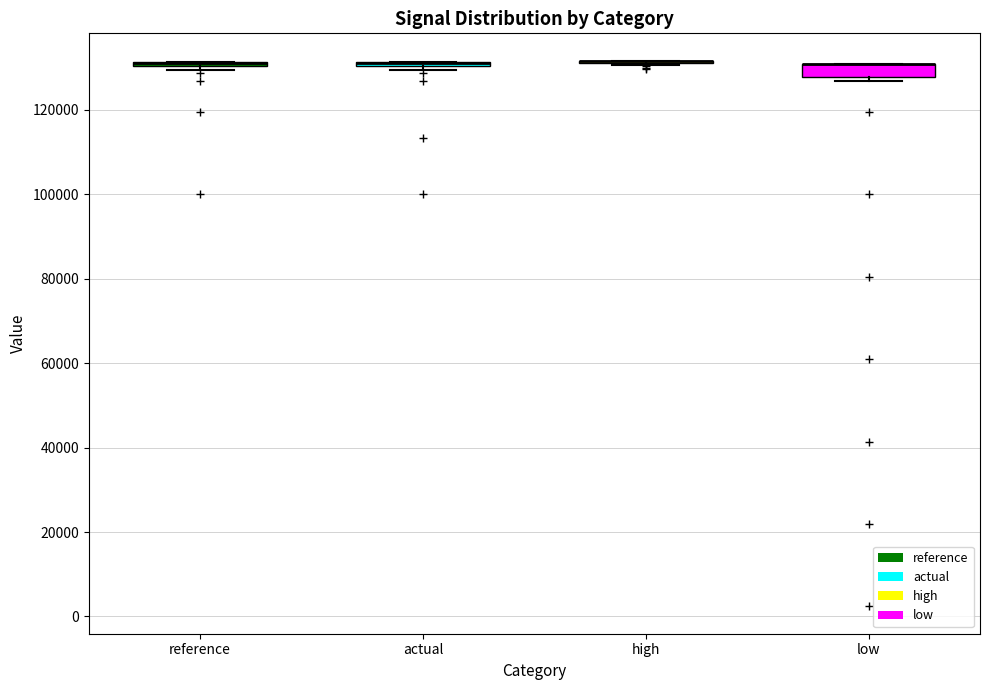

Where is the lower edge of the box for actual on the y-axis? The values are not printed on the chart, so give them approximately, as read against the axis.

130000